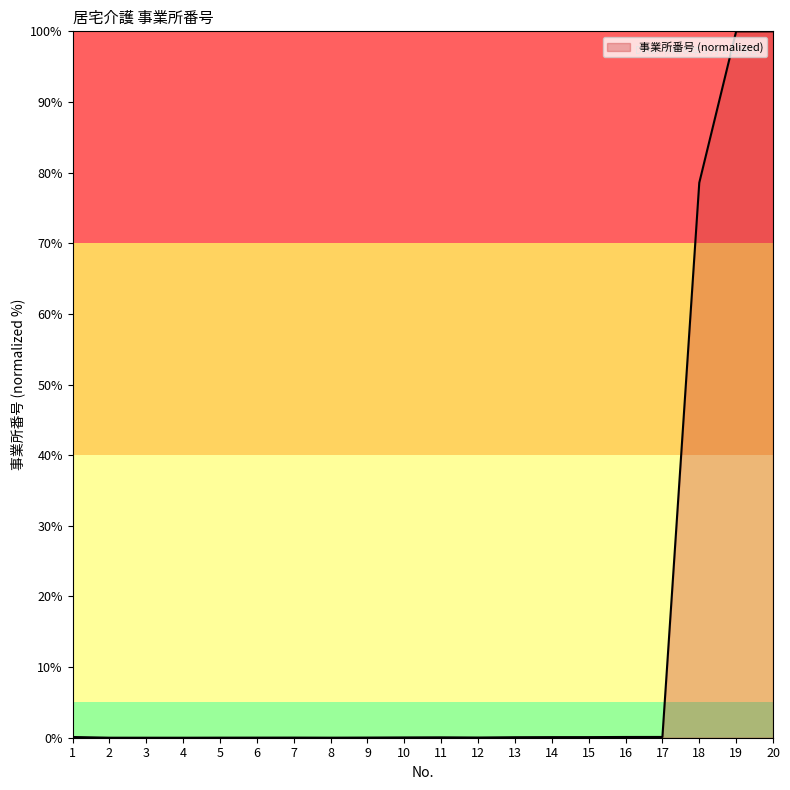

What is the greatest value displayed?

100.0